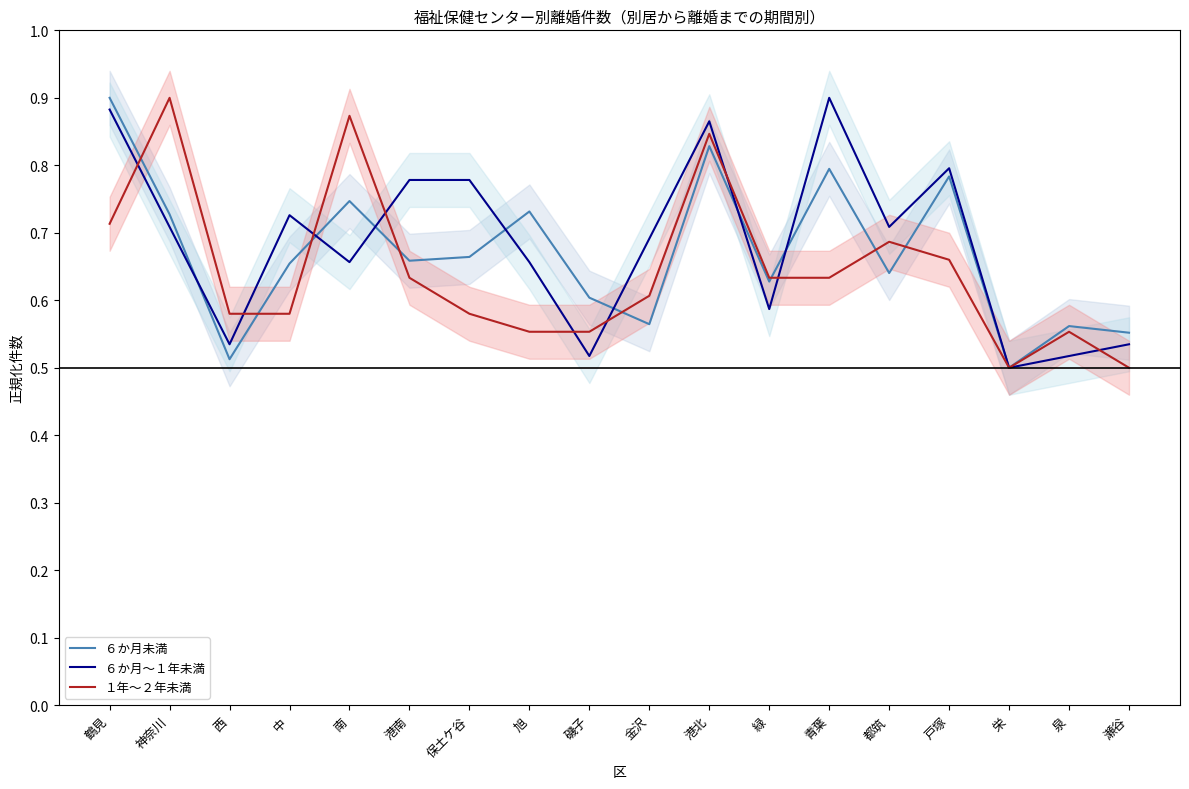

Rank the categories by ６か月未満 value from lowest to highest.

栄, 西, 瀬谷, 泉, 金沢, 磯子, 緑, 都筑, 中, 港南, 保土ケ谷, 神奈川, 旭, 南, 戸塚, 青葉, 港北, 鶴見